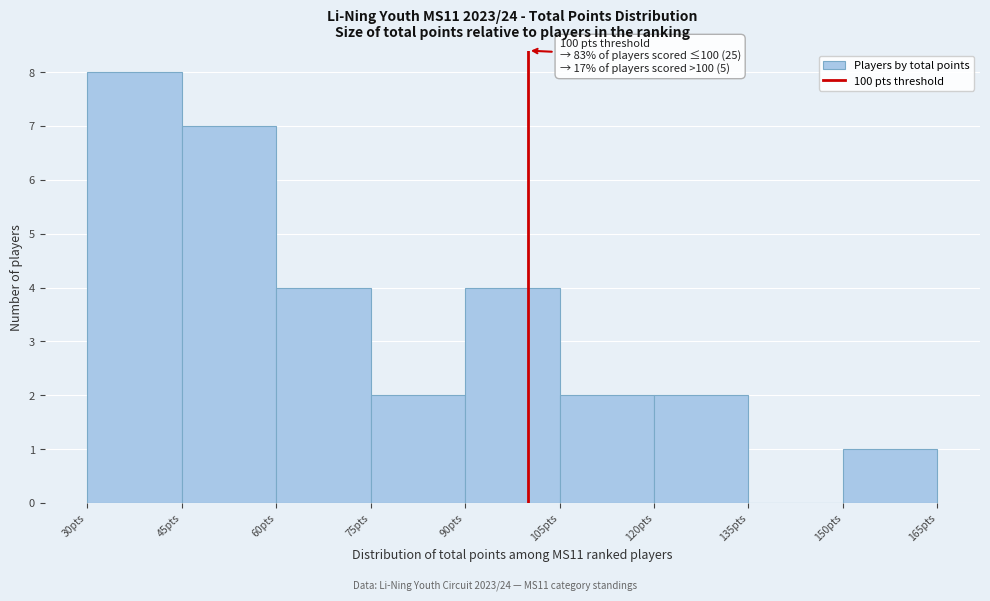

Over which range of the x-axis is the bar tallest?

30 to 45